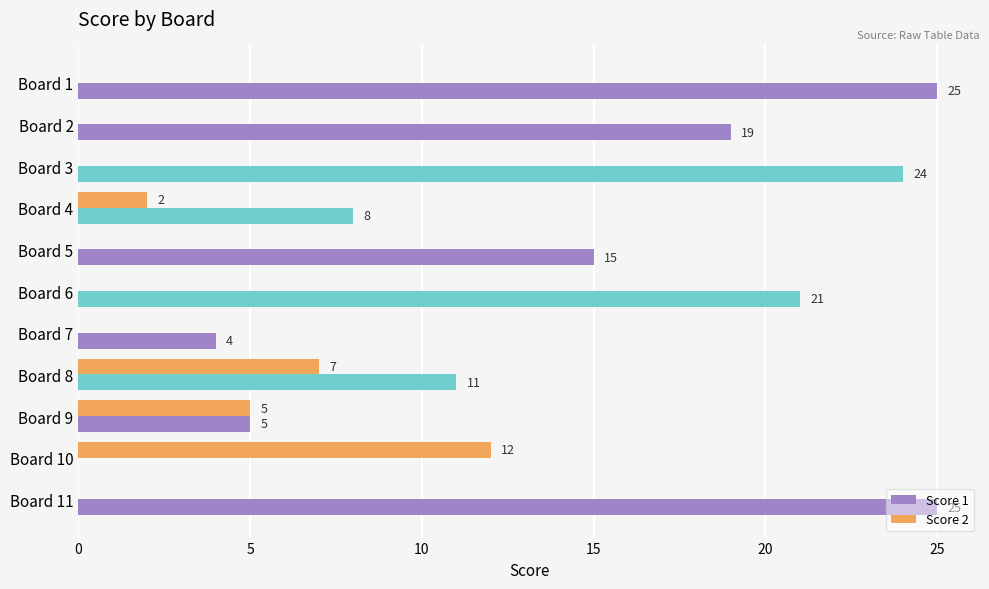

What is the sum of all Score 1 values?

157